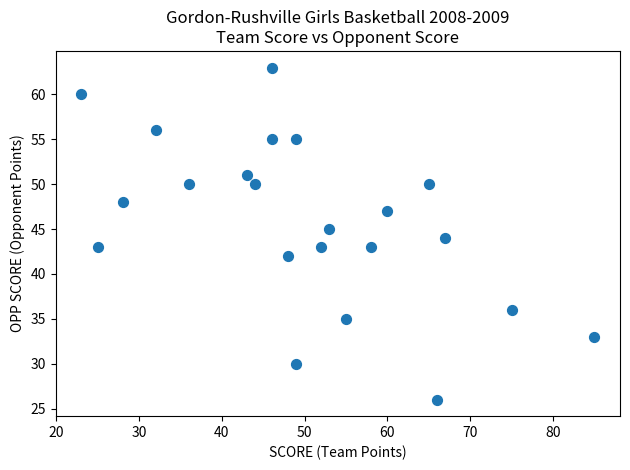

What is the range of X values (max minus min)?

62